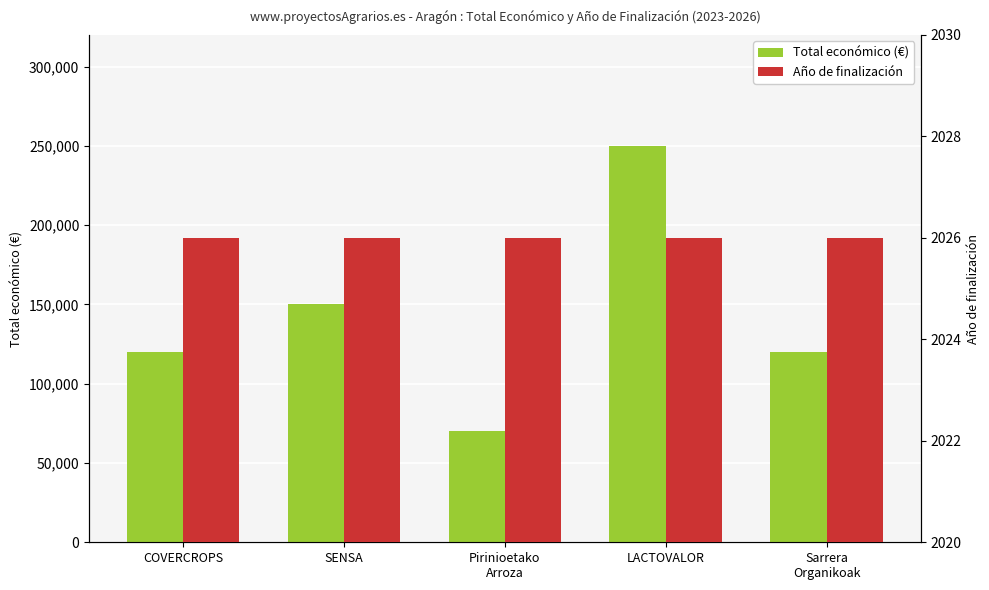

What are all the series names shown in the legend?

Total económico (€), Año de finalización